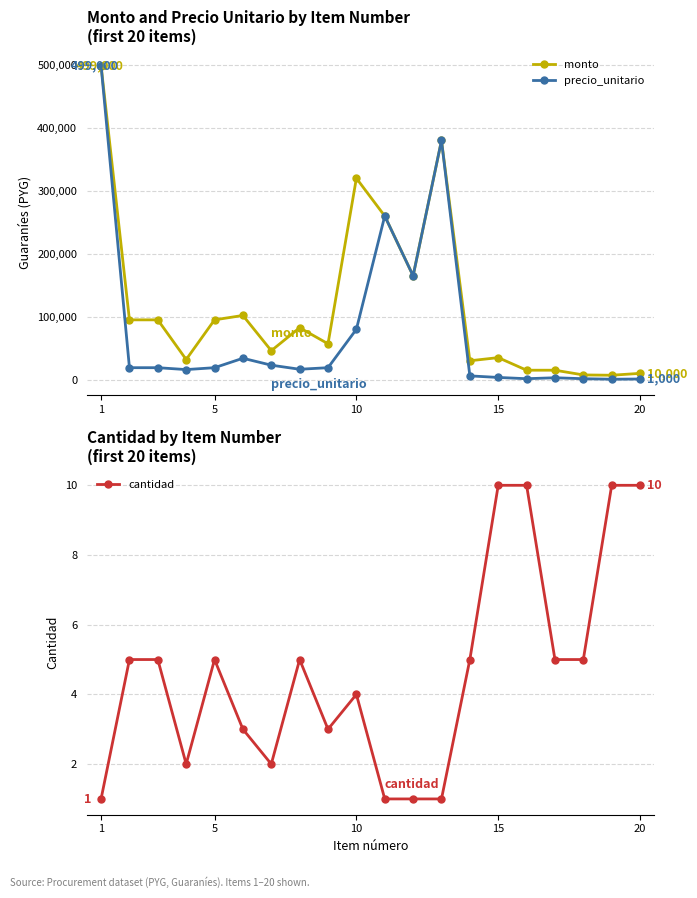

What is the value of the precio_unitario point at the 11th from the left?

19000